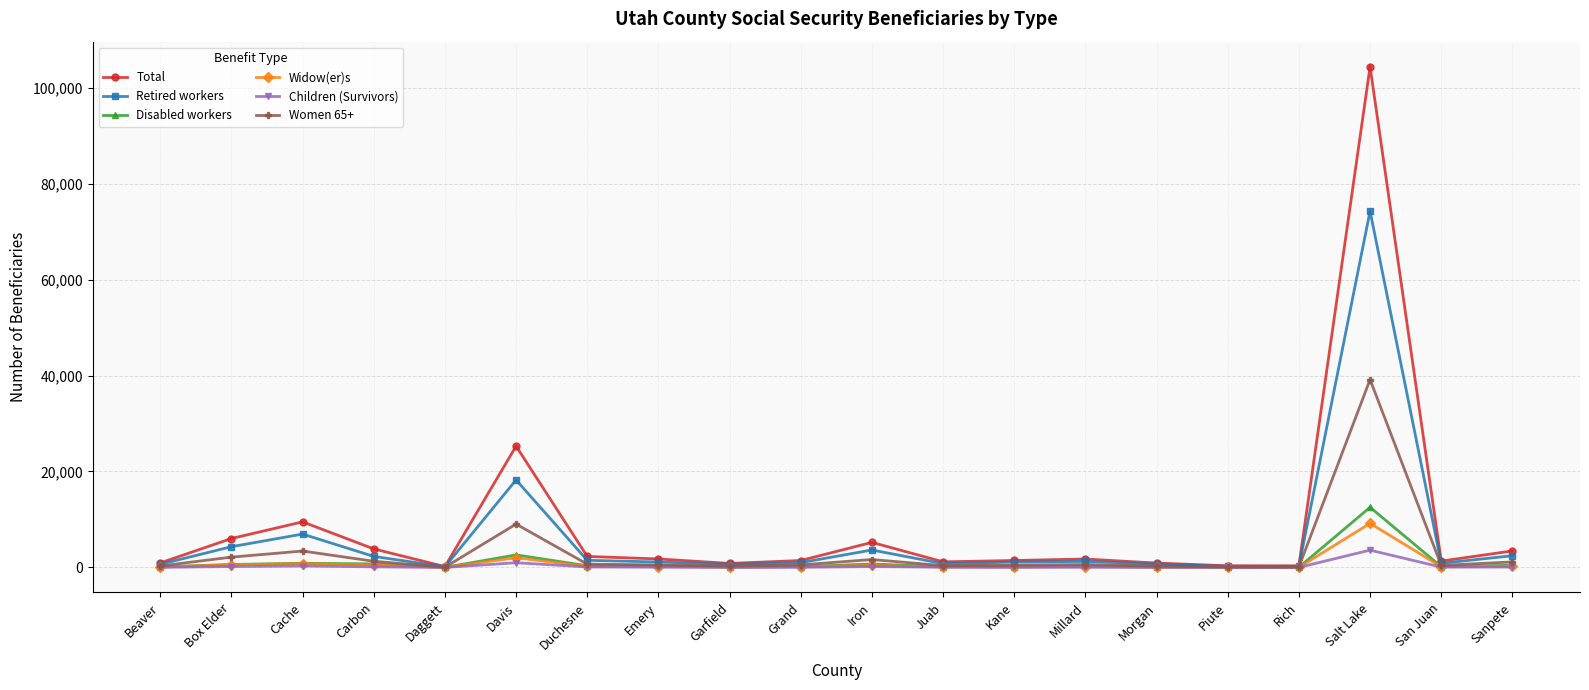

Does the chart display data point markers on the line(s)?

Yes